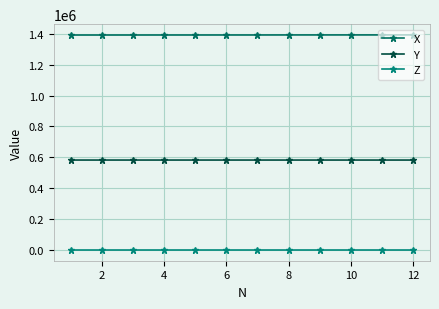

Is this an area chart (filled region under the line)?

No